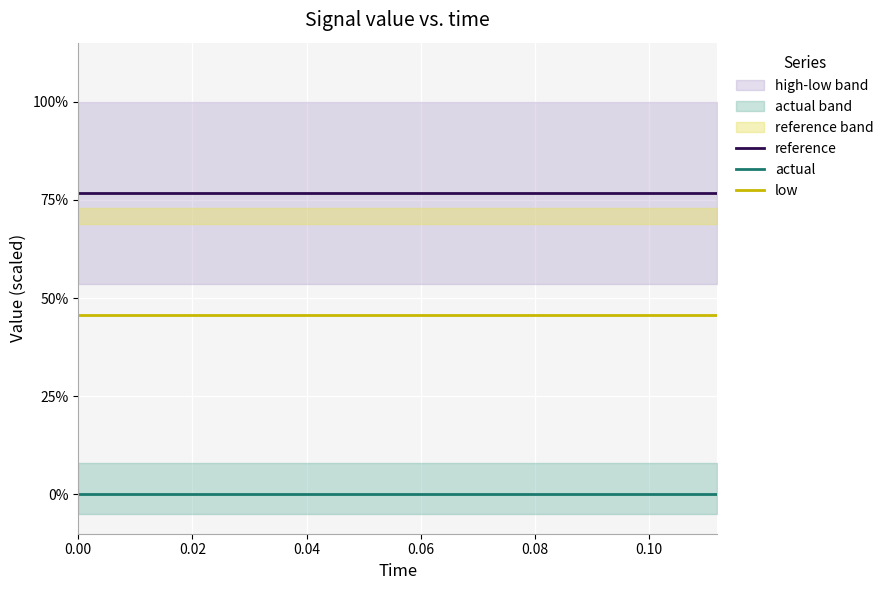

What is the value of the low point at the 15th from the left?

0.5